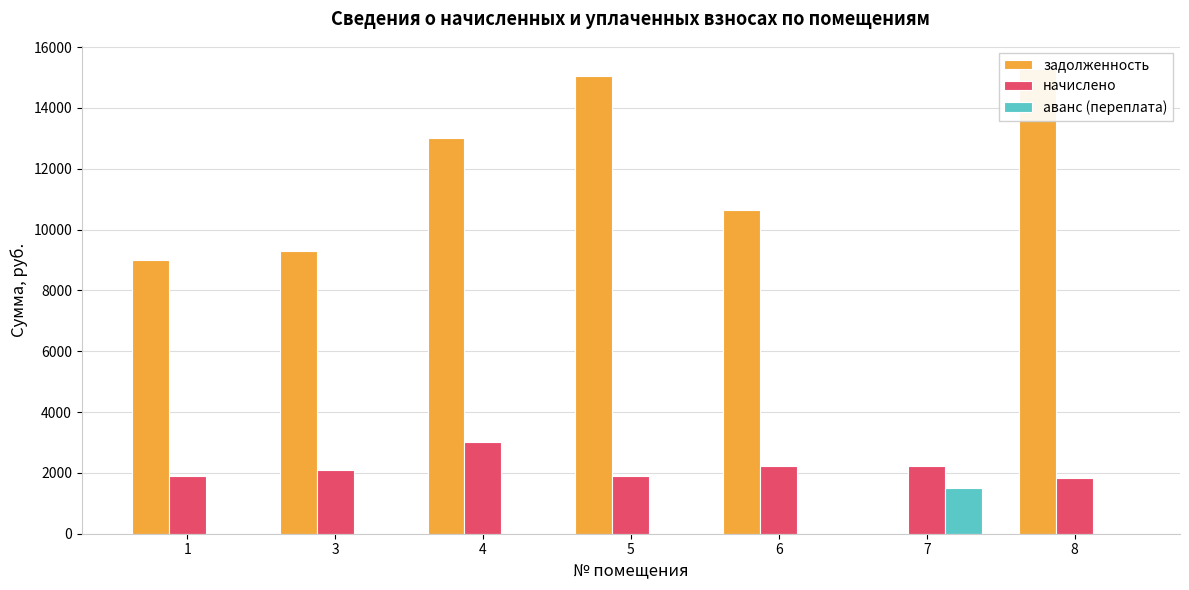

Rank the categories by аванс (переплата) value from lowest to highest.

1, 3, 4, 5, 6, 8, 7